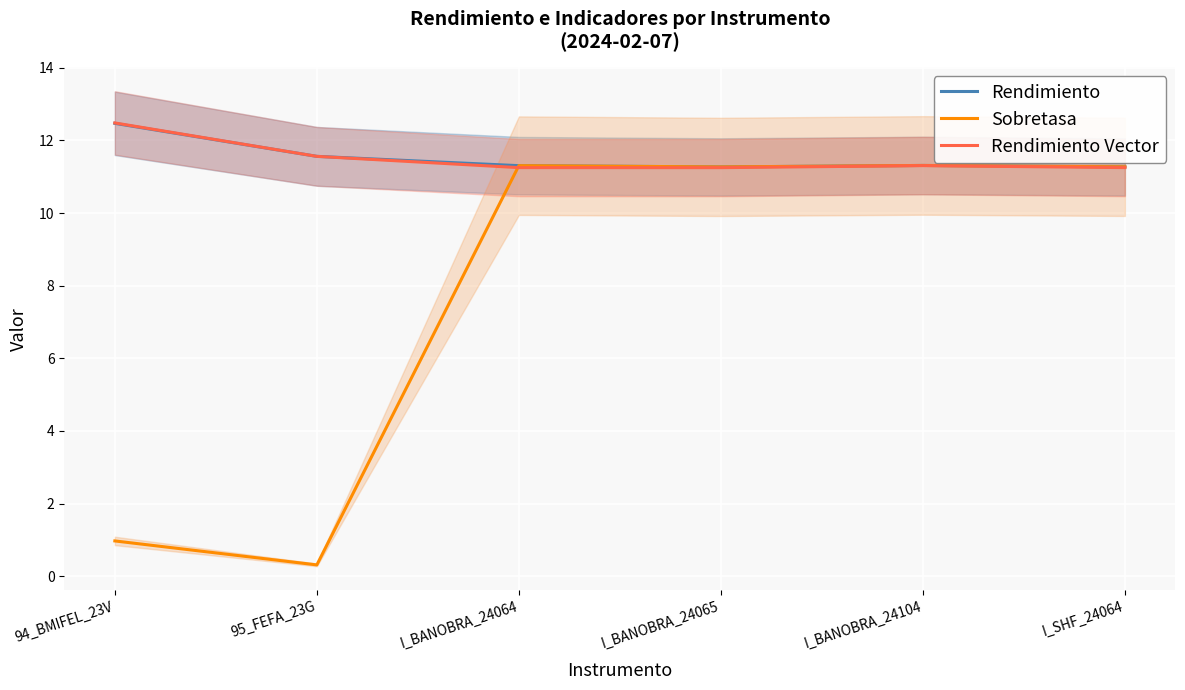

Between 95_FEFA_23G and I_BANOBRA_24065, which series saw the biggest shift?

Sobretasa